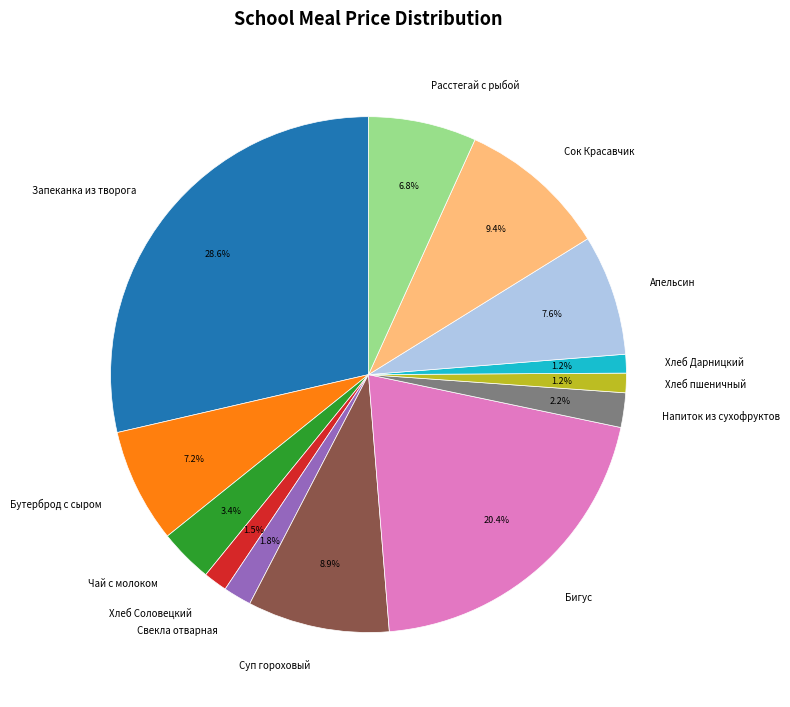

To the nearest percent, what percentage of the pie is Напиток из сухофруктов?

2%